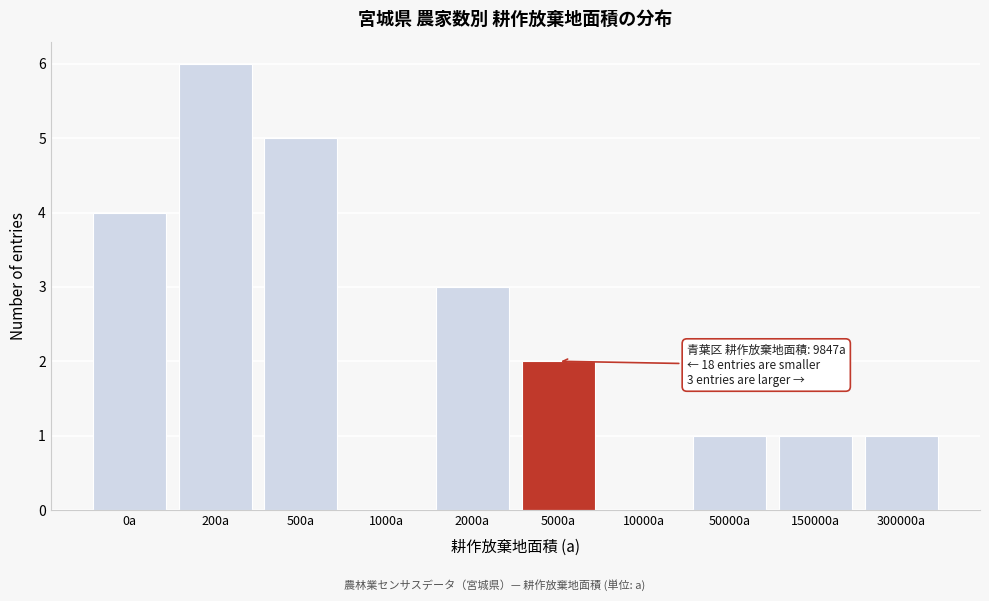

Reading left to right, transcribe all the data shown in this chart.

0a=4	200a=6	500a=5	1000a=0	2000a=3	5000a=2	10000a=0	50000a=1	150000a=1	300000a=1